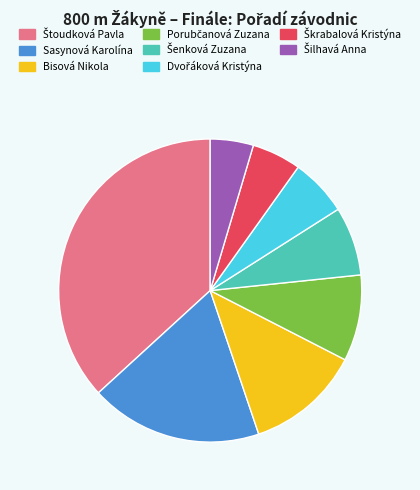

Is there a majority slice in this chart?

No